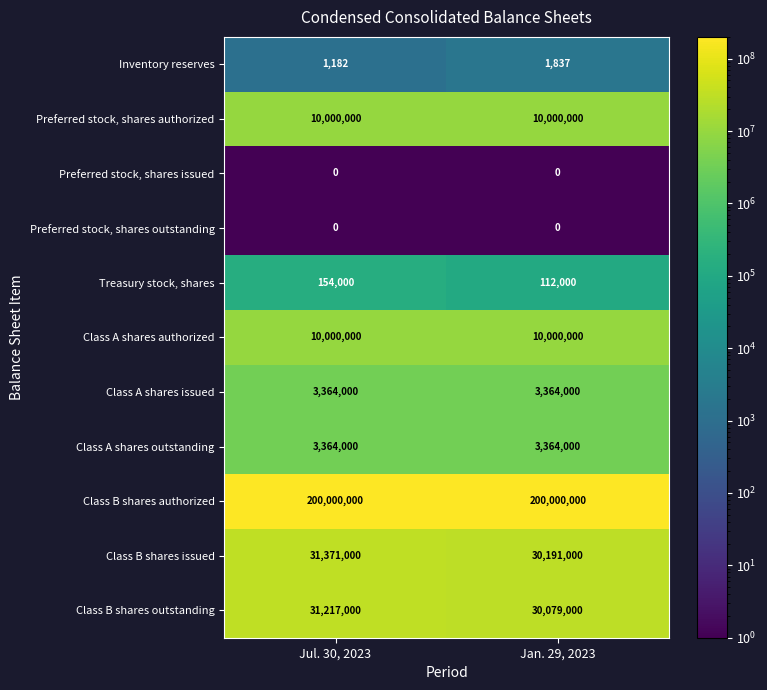

What is the highest value of the Preferred stock, shares authorized series?

10000000